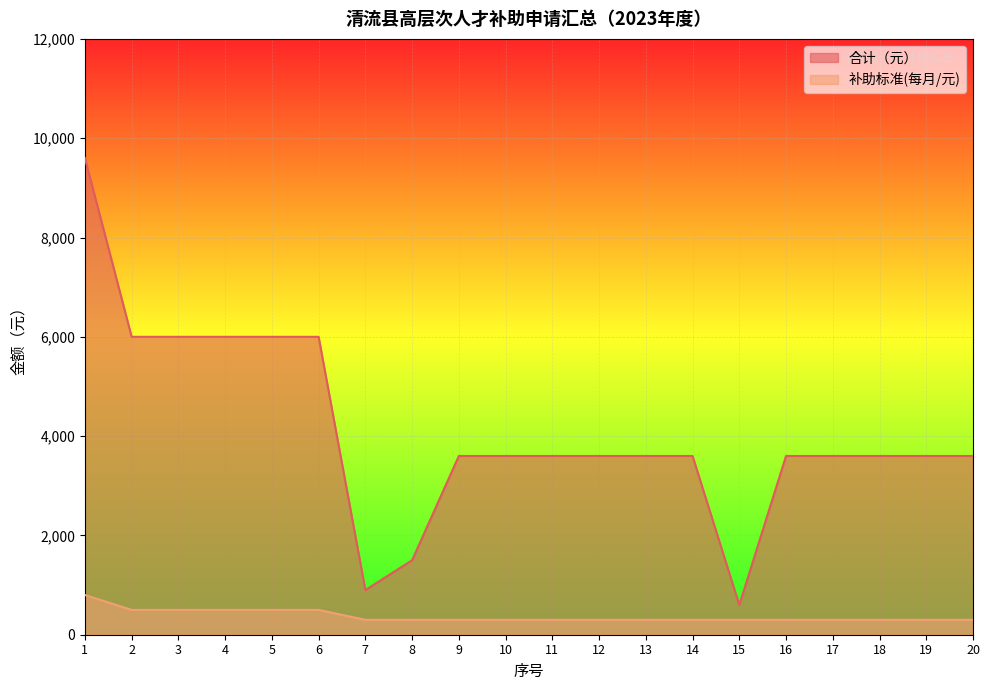

At 16, list the series in order from largest to smallest.

合计（元）, 补助标准(每月/元)